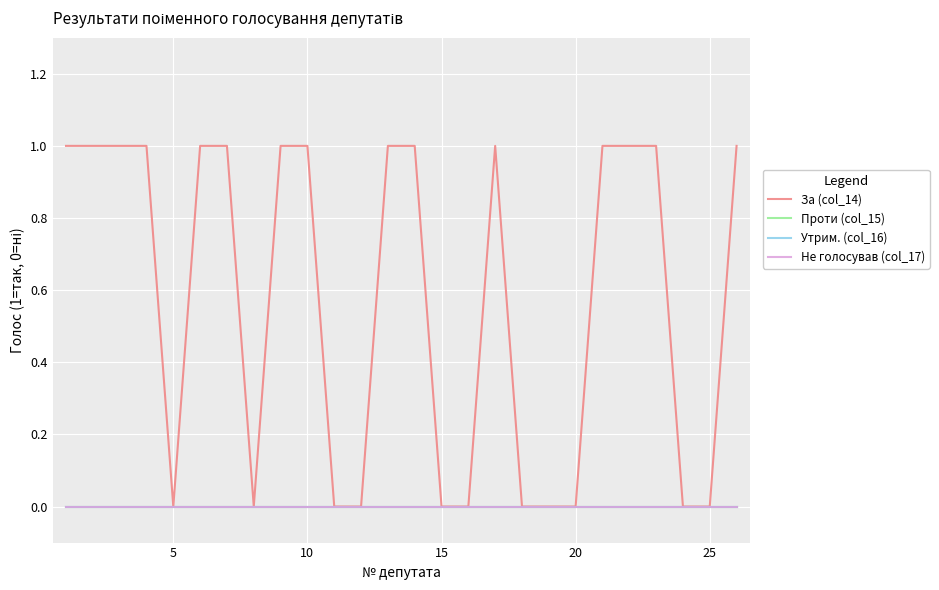

Which series has the largest range (max minus min)?

За (col_14)